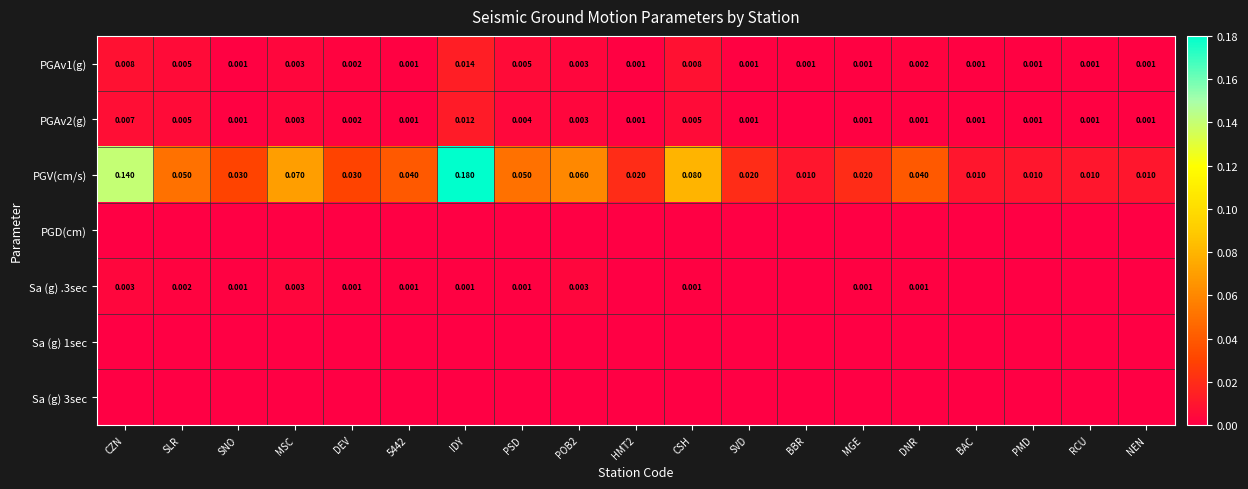

At how many categories does at least one series exceed 0?

19